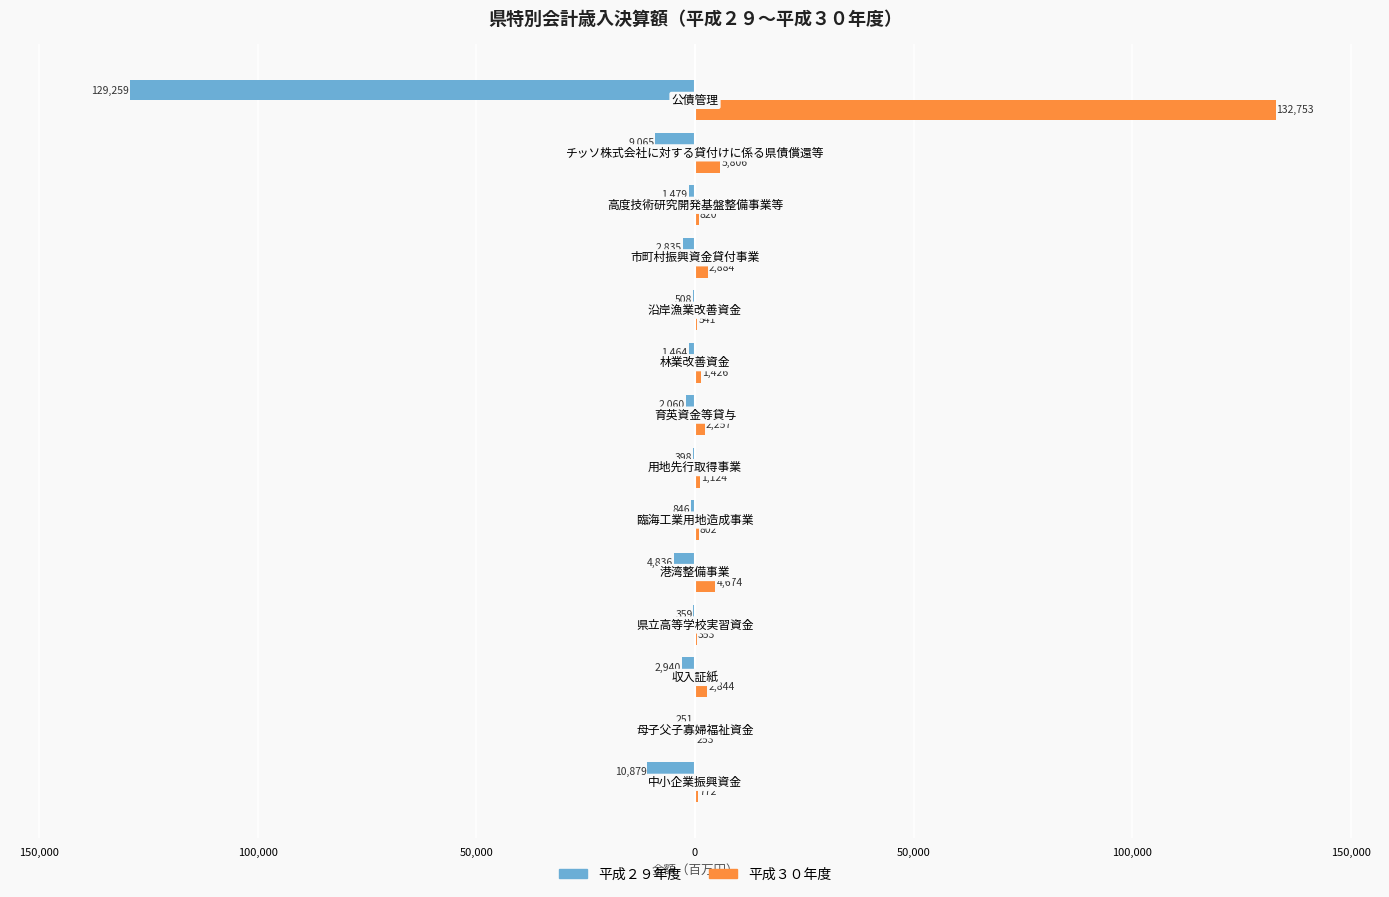

What are all the series names shown in the legend?

平成２９年度, 平成３０年度